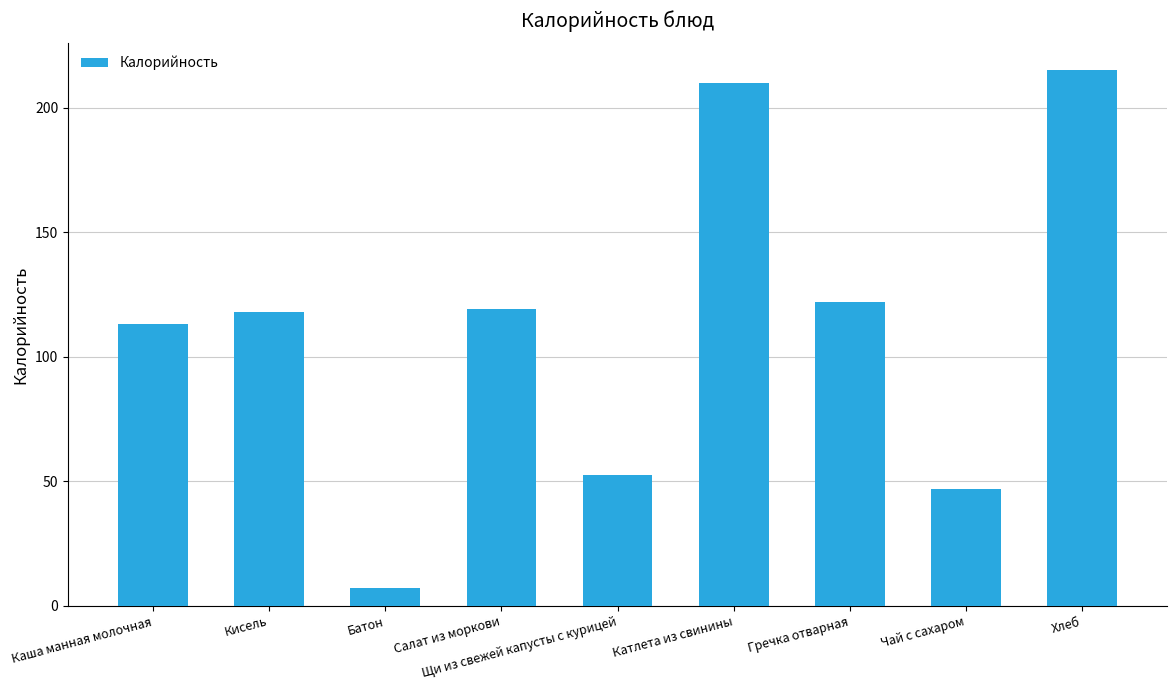

Is it true that the value at Катлета из свинины is 113.2?

False